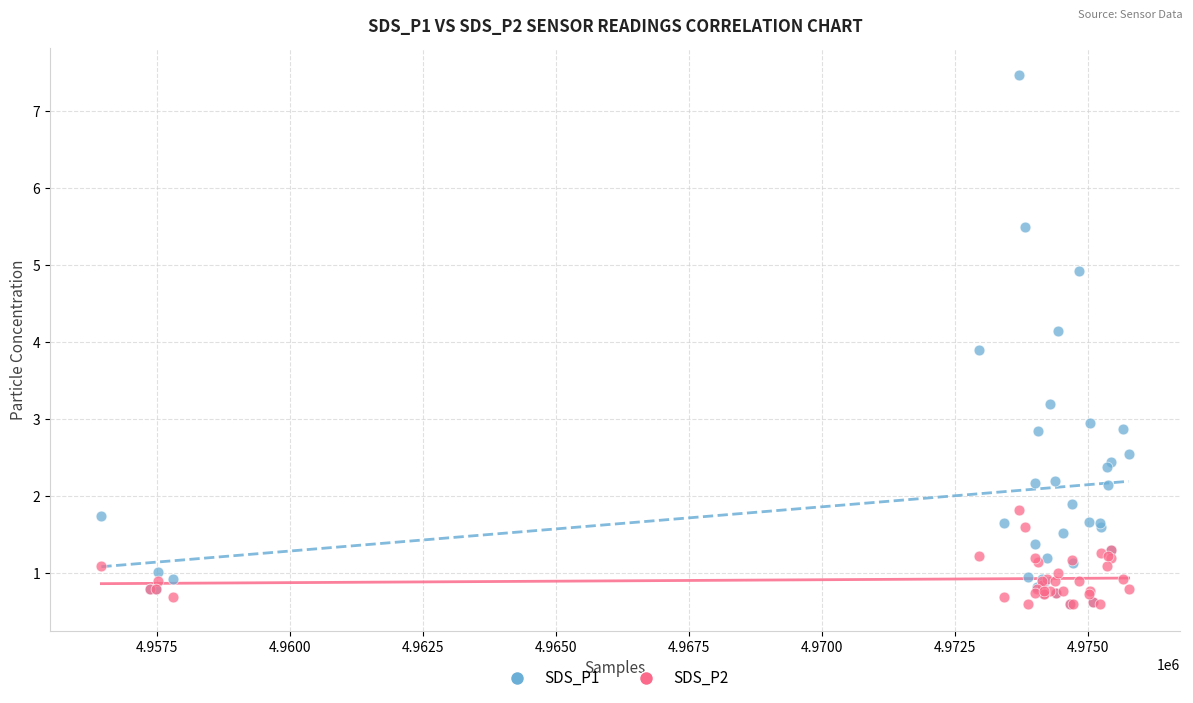

What are all the series names shown in the legend?

SDS_P1, SDS_P2